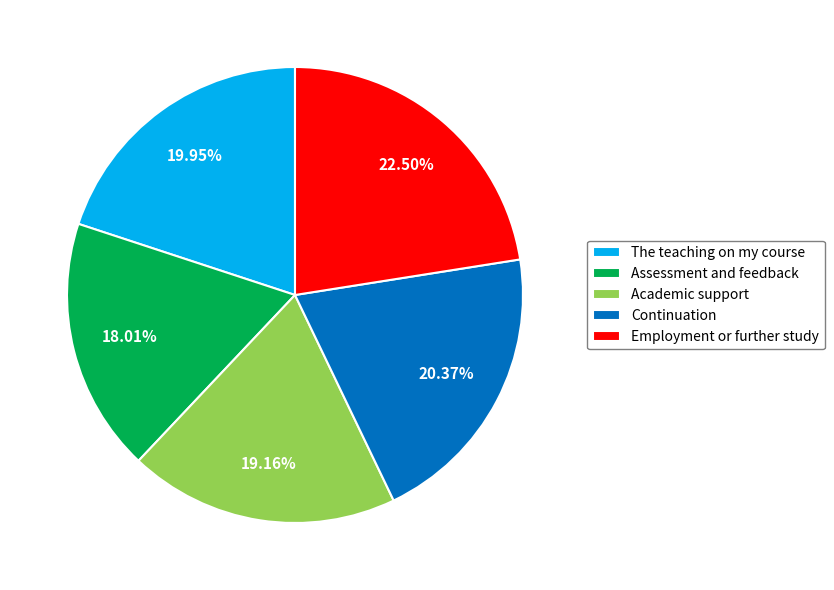

Is the sum of Academic support and Assessment and feedback greater than half?

No